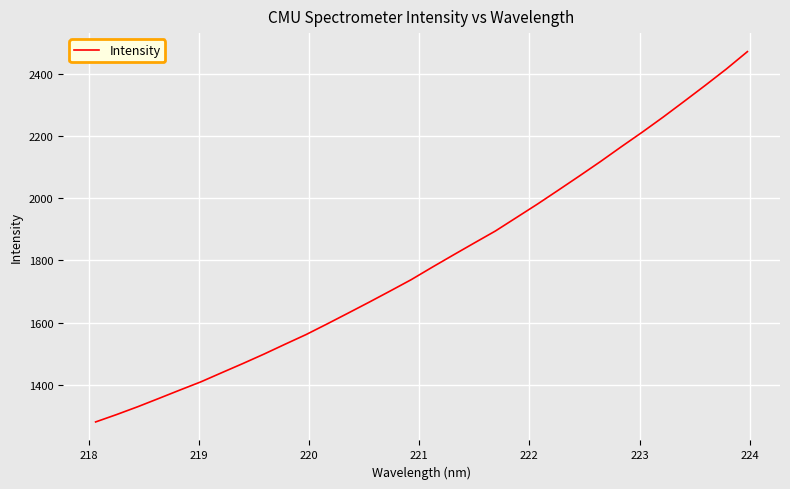

What is the smallest value displayed?

1279.7